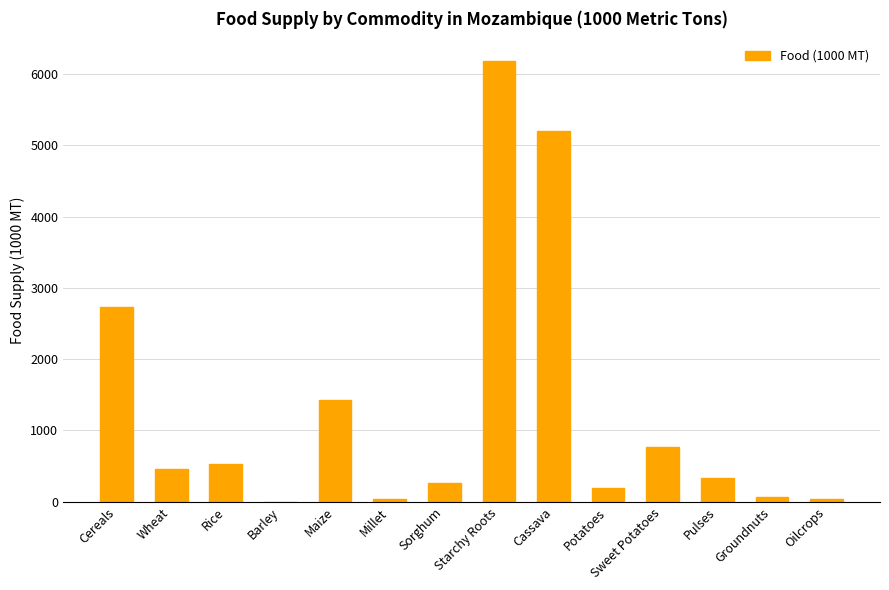

What value does the data have at Pulses, to the nearest 50?

350